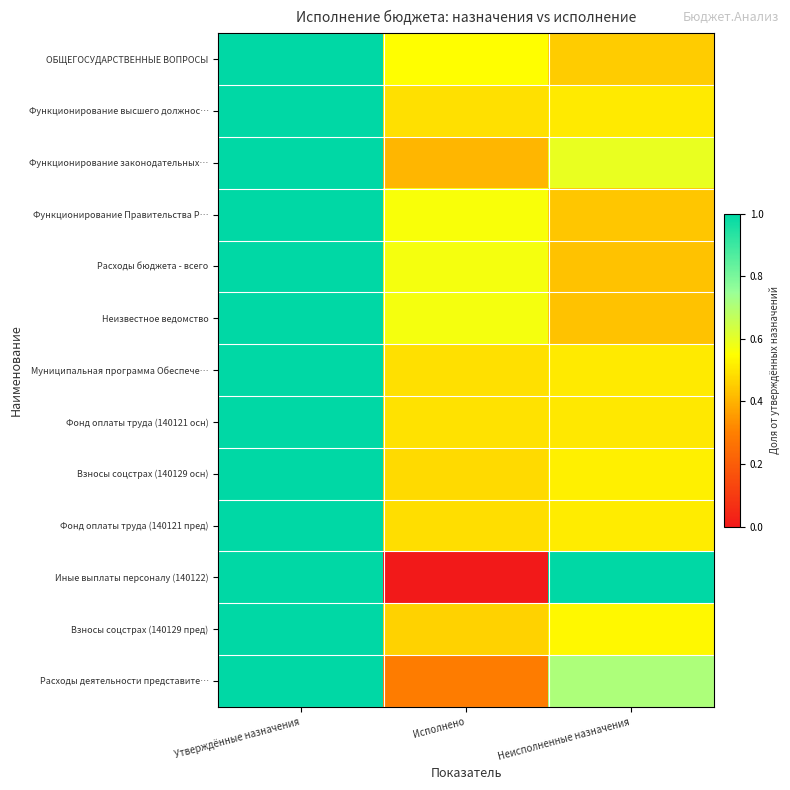

Which series has the widest spread of values?

Иные выплаты персоналу (140122)